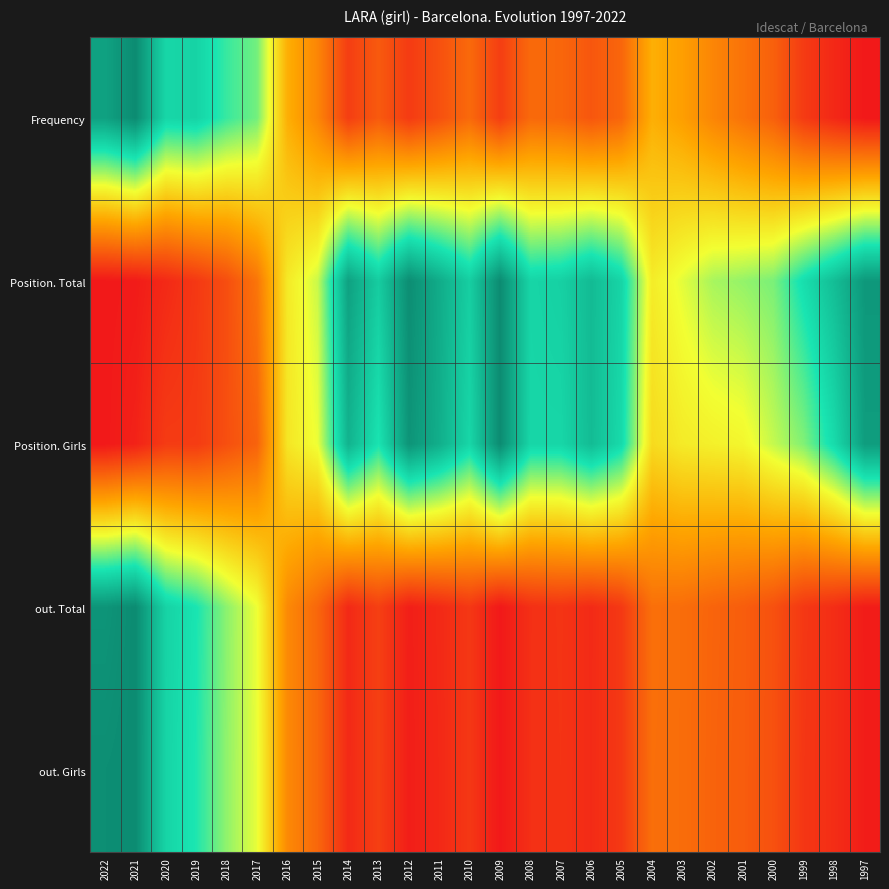

List the series in order of their peak value, highest first.

out. Girls, out. Total, Position. Total, Frequency, Position. Girls